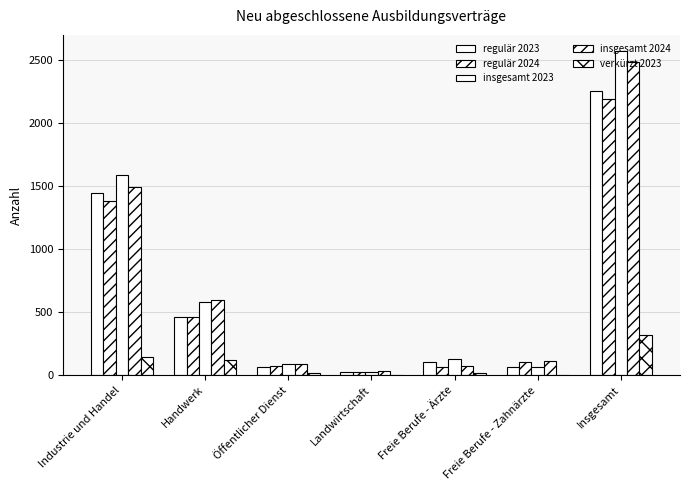

How many series are shown in this chart?

5